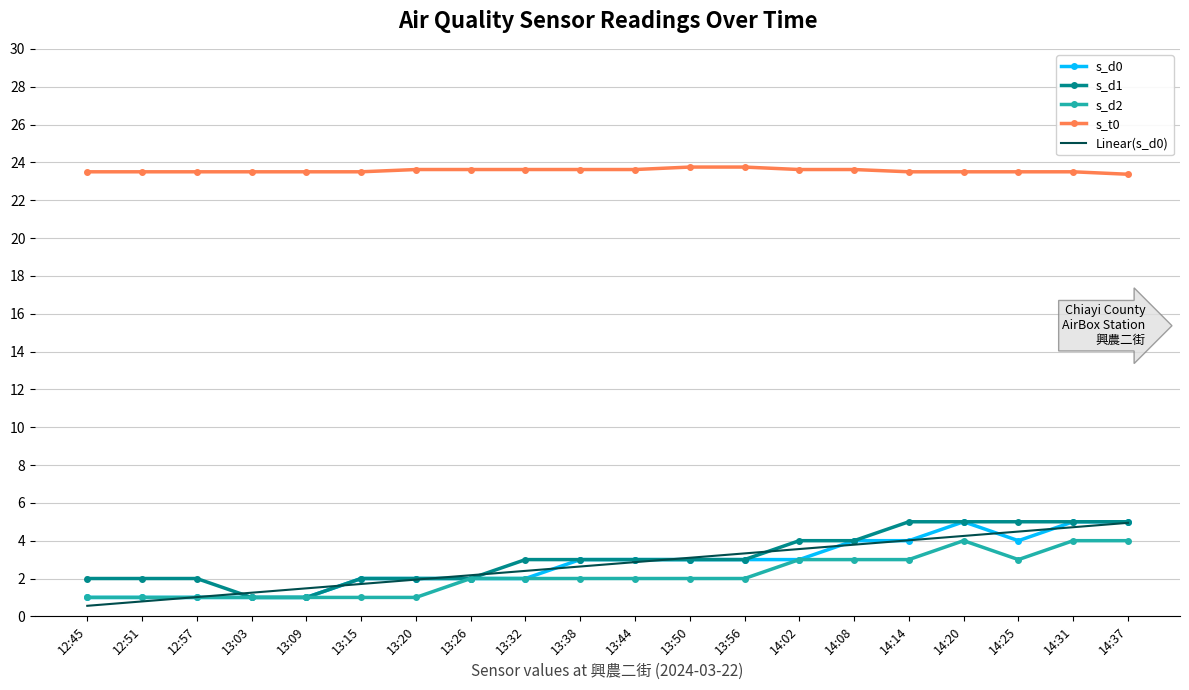

Which series has the largest total across all categories?

s_t0